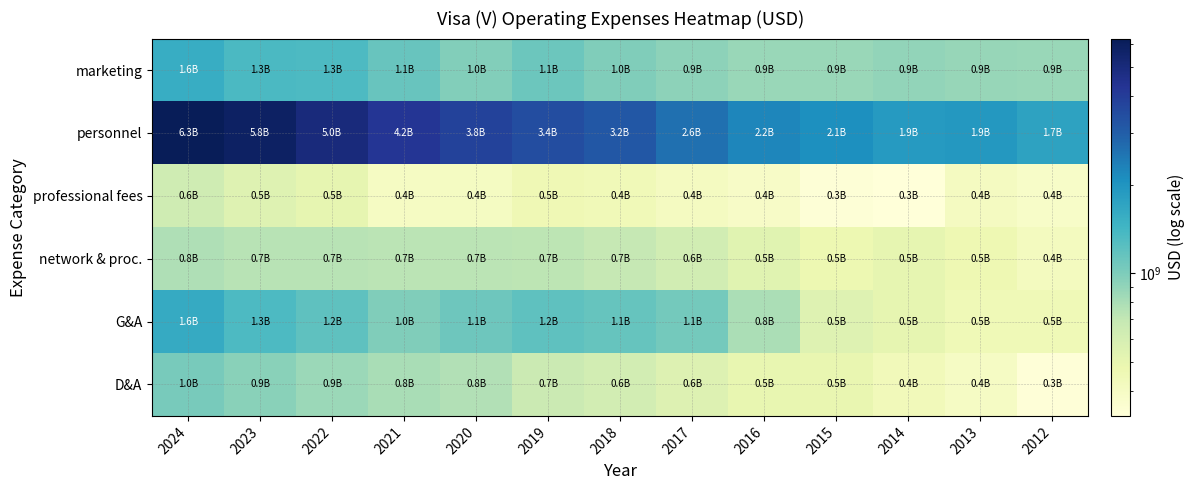

What is the total value across all series at 2012?

4182000000